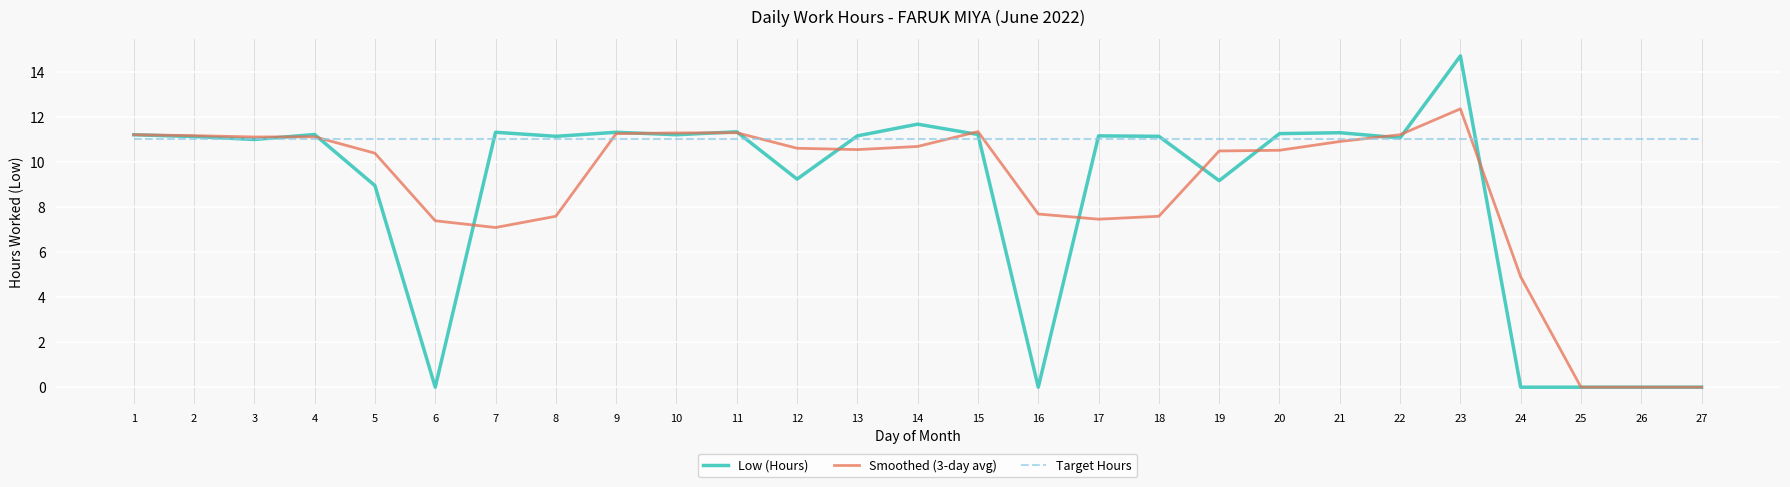

Which series has the largest total across all categories?

Target Hours